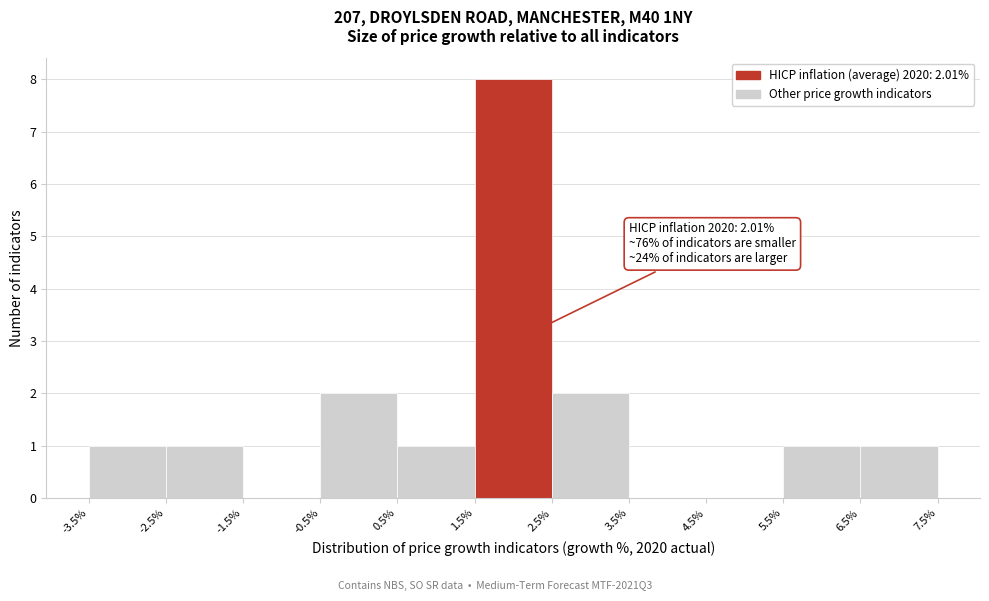

Which range on the x-axis has the tallest bar?

1.5% to 2.5%